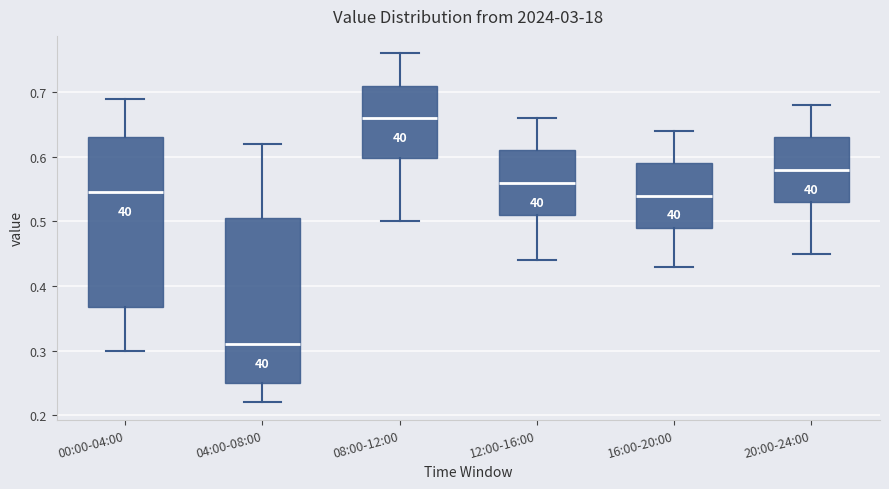

Where is the upper edge of the box for 08:00-12:00 on the y-axis? The values are not printed on the chart, so give them approximately, as read against the axis.

0.71